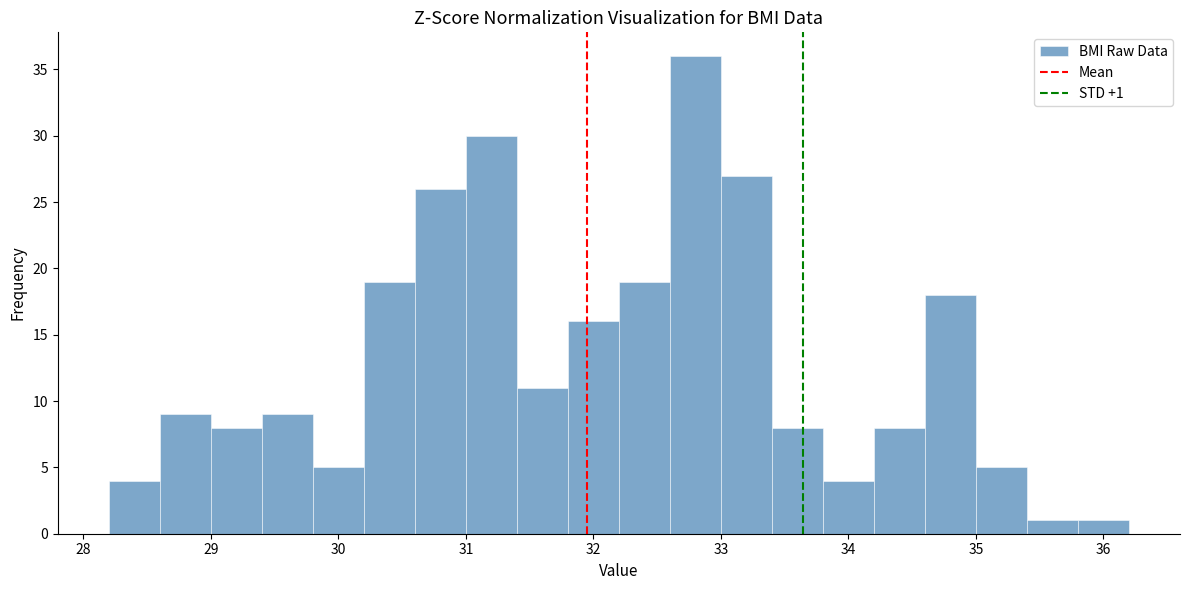

Which range on the x-axis has the tallest bar?

32.6 to 33.0